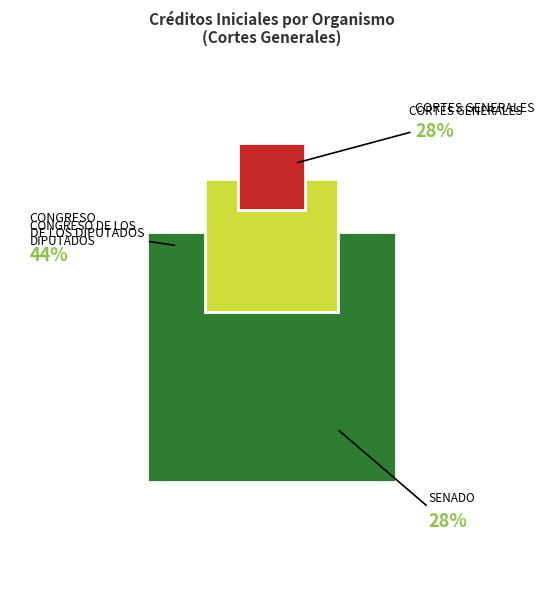

How many segments does this pie chart have?

3